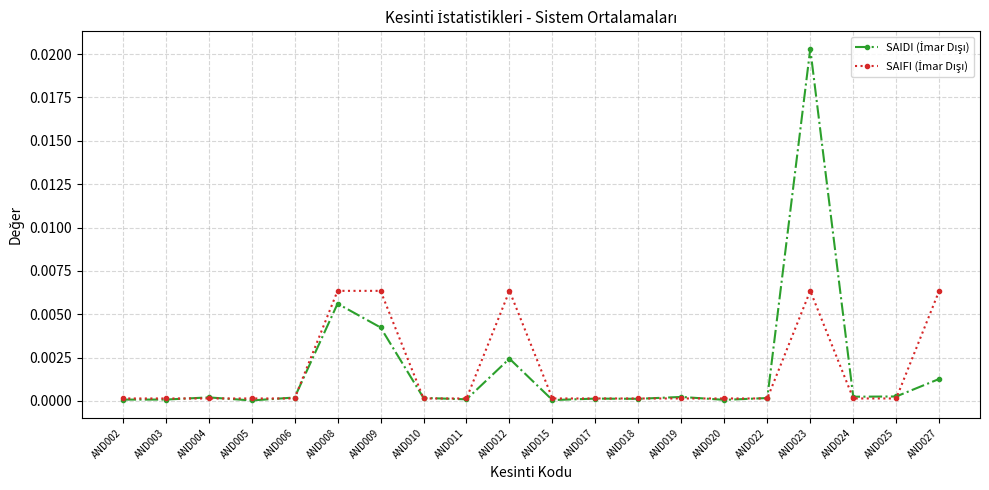

Count the number of data series in this chart.

2